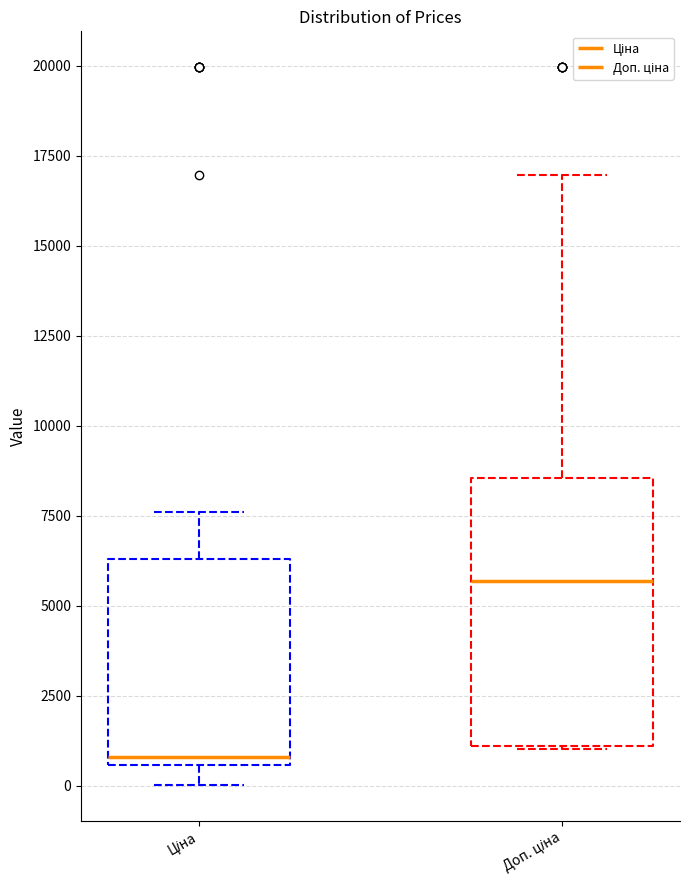

Which box's median line is the lowest?

Ціна